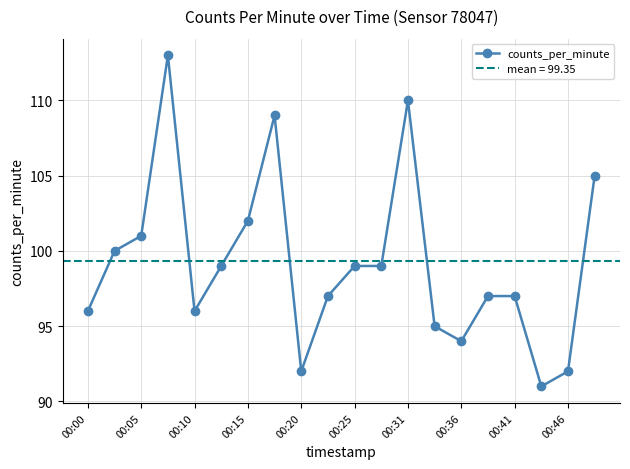

True or false: counts_per_minute has more than 0 interior local peaks.

True